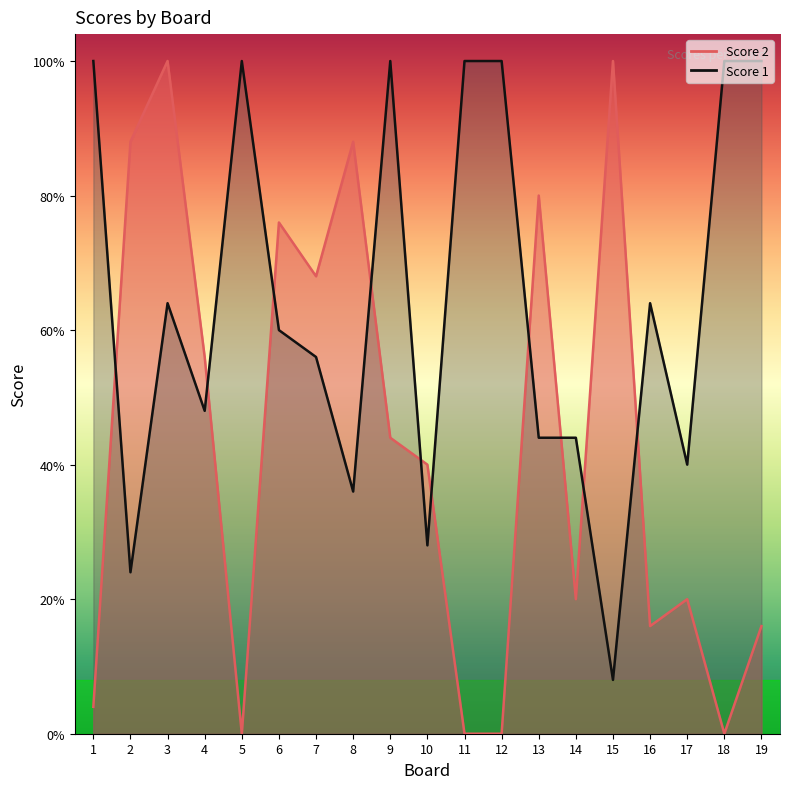

Which series has the largest range (max minus min)?

Score 2